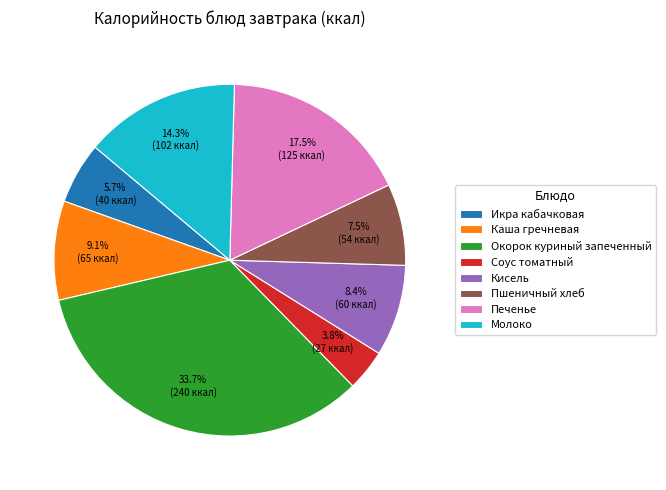

To the nearest percent, what percentage of the pie is Окорок куриный запеченный?

34%